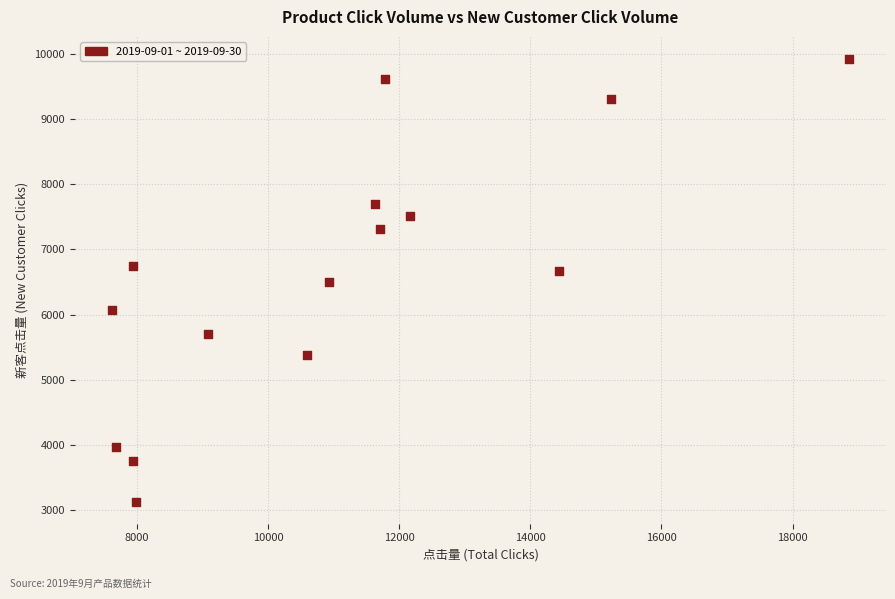

What is the range of X values (max minus min)?

11244